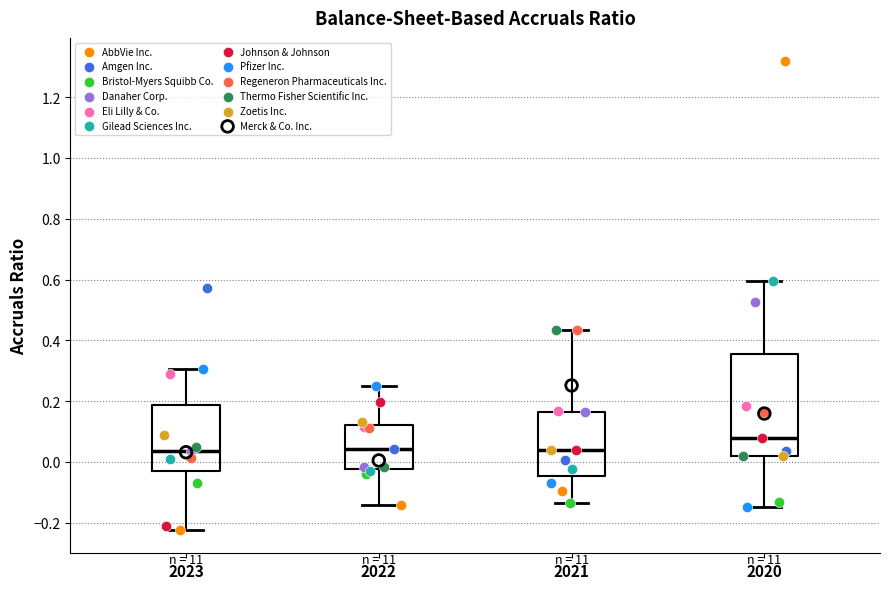

Reading left to right, transcribe this box plot: for each box, give where its median line is, the range the box spans, and where its two whiskers end, as read against the y-axis. The values are not printed on the chart, so give them approximately, as read against the axis.

2023: median 0.04, box -0.04 to 0.18, whiskers -0.22 to 0.30
2022: median 0.04, box -0.02 to 0.12, whiskers -0.14 to 0.24
2021: median 0.04, box -0.04 to 0.16, whiskers -0.14 to 0.44
2020: median 0.08, box 0.02 to 0.36, whiskers -0.14 to 0.60